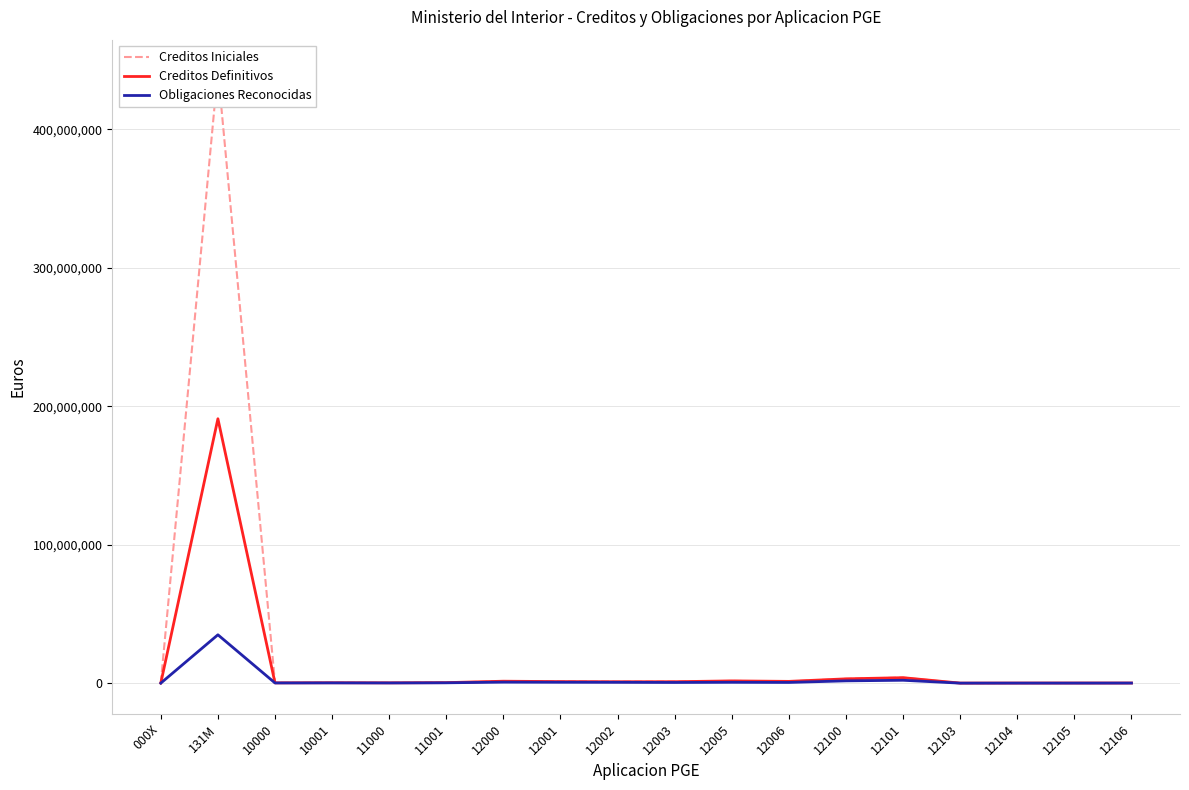

Reading left to right, what are all the values shown in this chart?

Creditos Iniciales: 000X=107600.0	131M=442583550.0	10000=171340.0	10001=235860.0	11000=210210.0	11001=367120.0	12000=1397230.0	12001=1118190.0	12002=1003630.0	12003=1036080.0	12005=1614850.0	12006=1275300.0	12100=3102810.0	12101=4019100.0	12103=25780.0	12104=65870.0	12105=85730.0	12106=85430.0
Creditos Definitivos: 000X=107600.0	131M=190935781.1	10000=203345.7	10001=280300.0	11000=210210.0	11001=367120.0	12000=1397230.0	12001=1118190.0	12002=1003630.0	12003=1036080.0	12005=1614850.0	12006=1275300.0	12100=3102810.0	12101=3942654.3	12103=25780.0	12104=65870.0	12105=85730.0	12106=85430.0
Obligaciones Reconocidas: 000X=9213.2	131M=34917647.1	10000=130566.3	10001=183380.7	11000=137840.0	11001=245282.2	12000=715330.8	12001=628803.8	12002=591885.7	12003=484597.8	12005=606687.3	12006=507075.7	12100=1649487.4	12101=2078362.9	12103=0.0	12104=23367.0	12105=22757.7	12106=53198.7